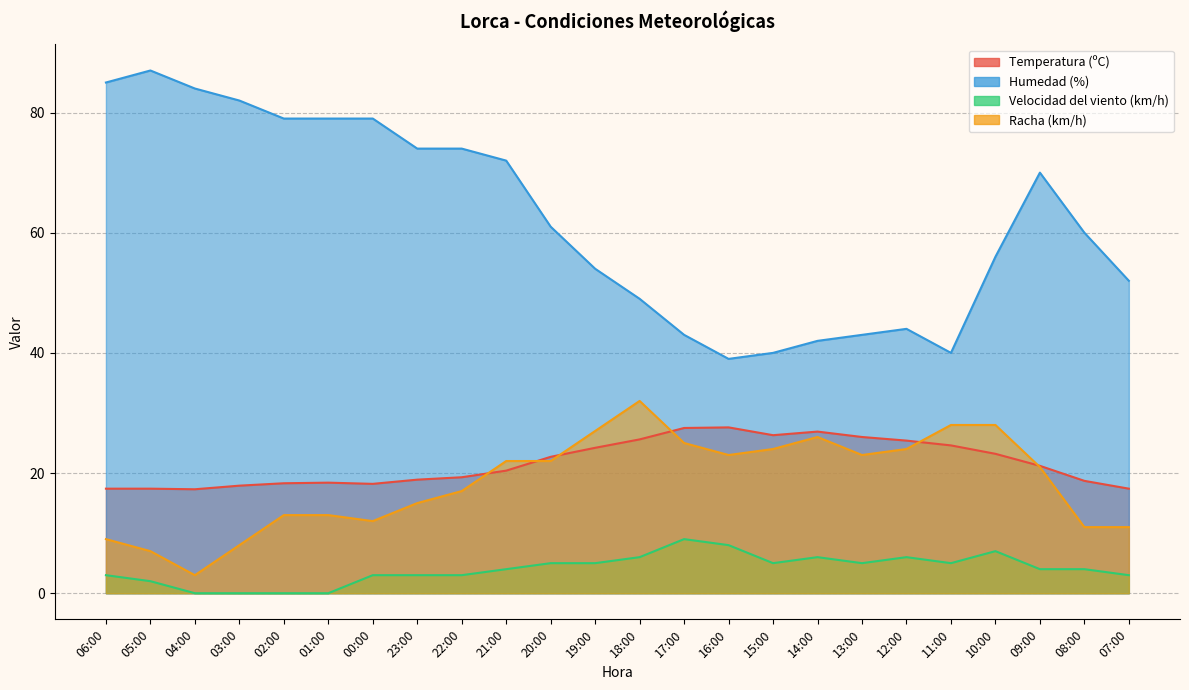

Reading left to right, extract all data points from this chart.

Temperatura (ºC): 17.4	17.4	17.3	17.9	18.3	18.4	18.2	18.9	19.3	20.4	22.7	24.2	25.6	27.5	27.6	26.3	26.9	26.0	25.4	24.6	23.2	21.2	18.7	17.4
Humedad (%): 85.0	87.0	84.0	82.0	79.0	79.0	79.0	74.0	74.0	72.0	61.0	54.0	49.0	43.0	39.0	40.0	42.0	43.0	44.0	40.0	56.0	70.0	60.0	52.0
Velocidad del viento (km/h): 3.0	2.0	0.0	0.0	0.0	0.0	3.0	3.0	3.0	4.0	5.0	5.0	6.0	9.0	8.0	5.0	6.0	5.0	6.0	5.0	7.0	4.0	4.0	3.0
Racha (km/h): 9.0	7.0	3.0	8.0	13.0	13.0	12.0	15.0	17.0	22.0	22.0	27.0	32.0	25.0	23.0	24.0	26.0	23.0	24.0	28.0	28.0	21.0	11.0	11.0